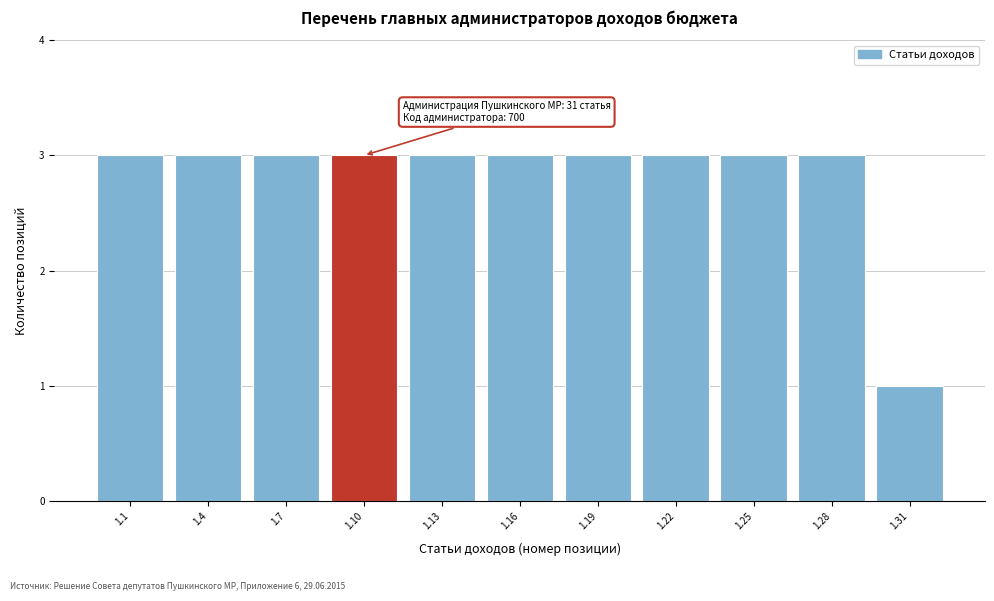

Reading right to left, extract all data points from this chart.

1.31=1	1.28=3	1.25=3	1.22=3	1.19=3	1.16=3	1.13=3	1.10=3	1.7=3	1.4=3	1.1=3